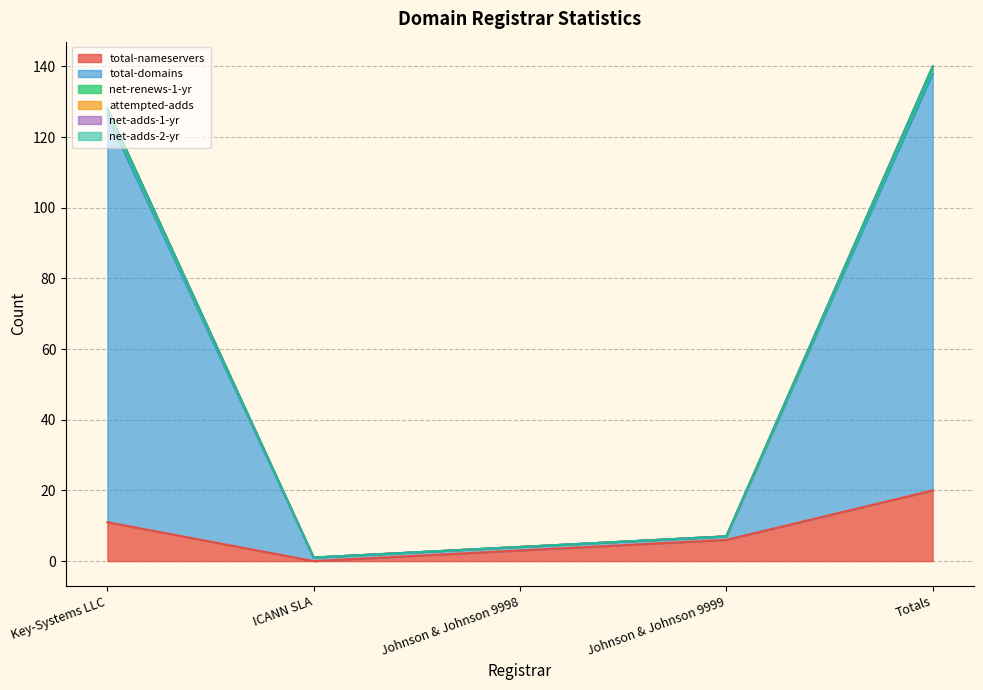

The total-nameservers series shows -11 at ICANN SLA. True or false?

False